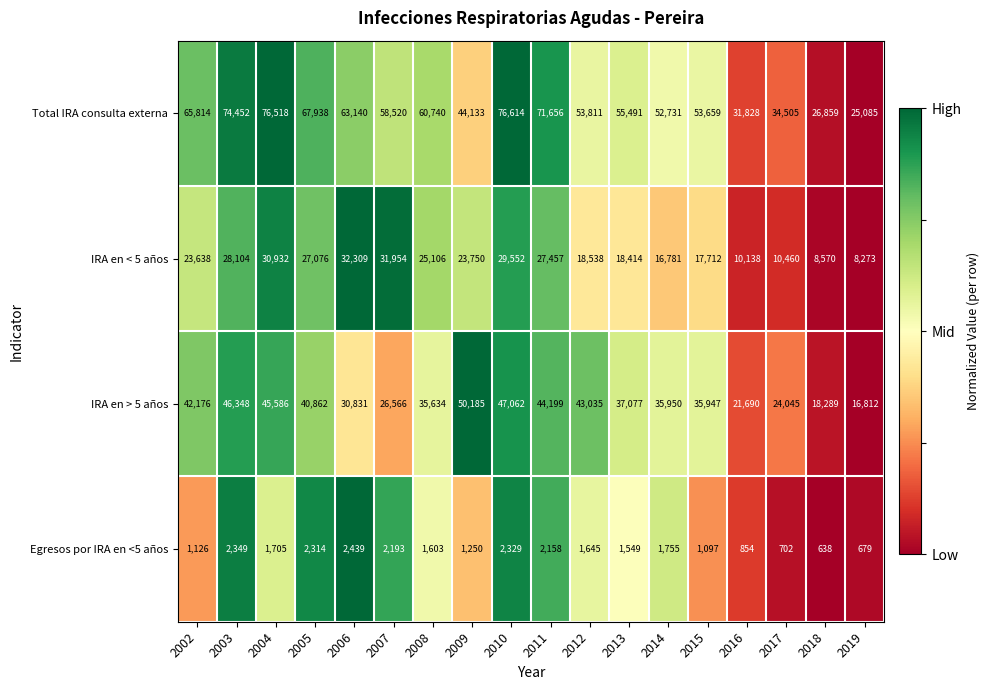

Rank the categories by Total IRA consulta externa value from lowest to highest.

2019, 2018, 2016, 2017, 2009, 2014, 2015, 2012, 2013, 2007, 2008, 2006, 2002, 2005, 2011, 2003, 2004, 2010